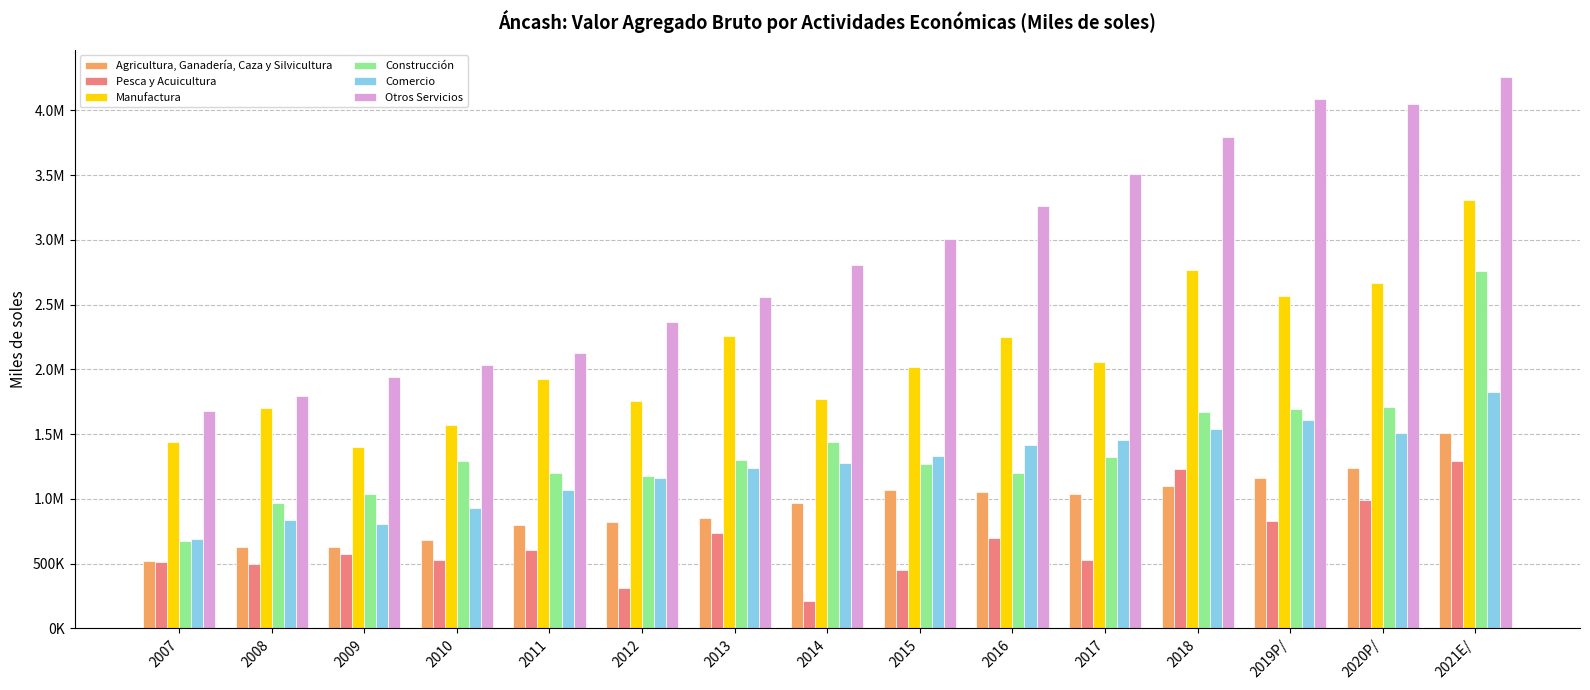

Does the chart contain stacked bars?

No